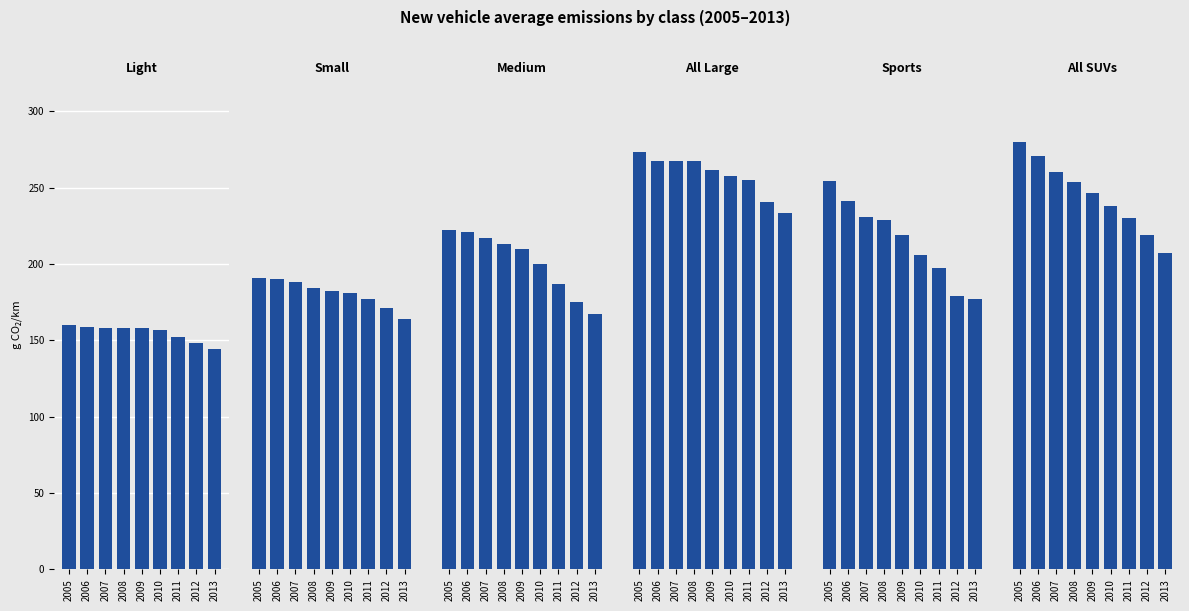

At which category does the chart reach its minimum across all series?

2013